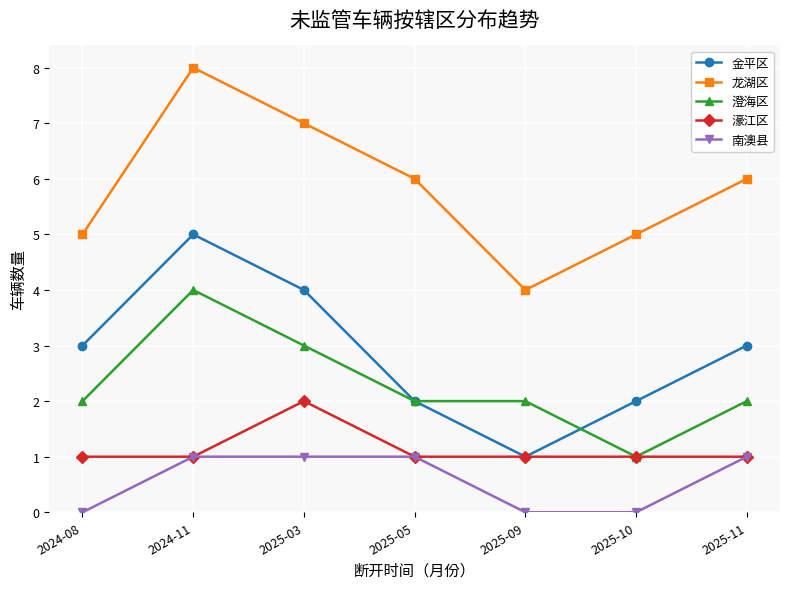

Rank the series by their maximum value, from highest to lowest.

龙湖区, 金平区, 澄海区, 濠江区, 南澳县